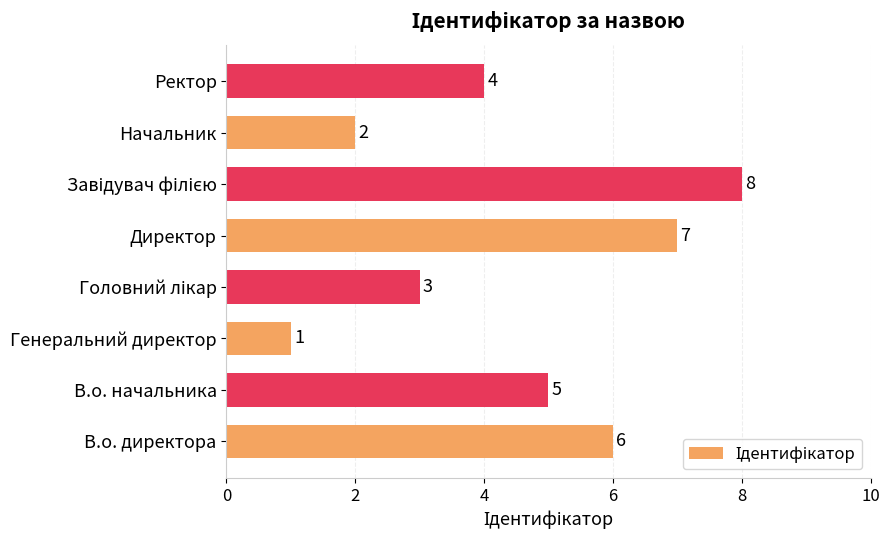

The value at Генеральний директор is 2. True or false?

False